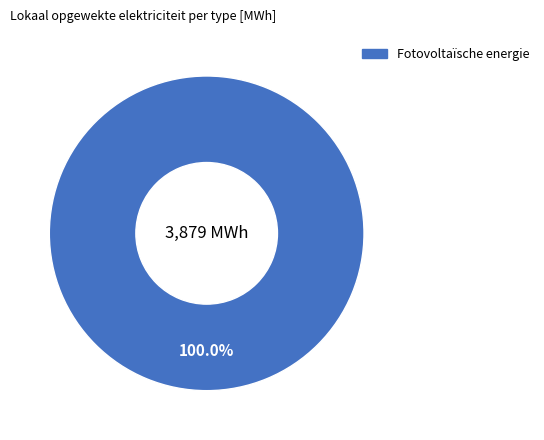

Does any single category account for the majority?

Yes